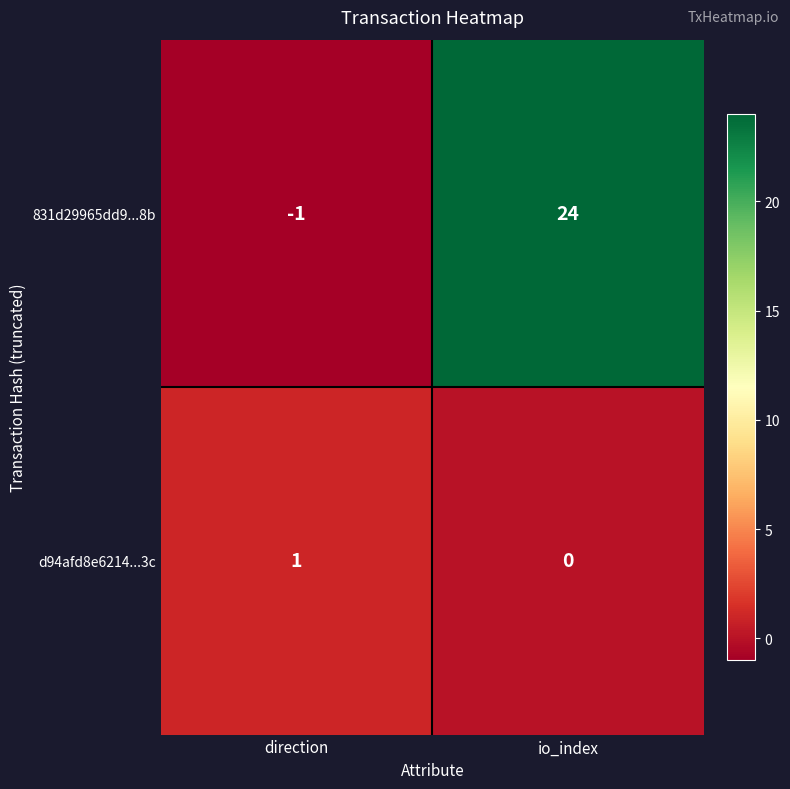

Rank the series by their maximum value, from highest to lowest.

831d29965dd9...8b, d94afd8e6214...3c